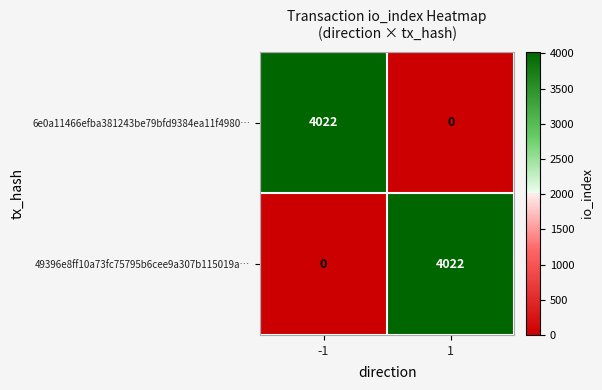

At 1, list the series in order from smallest to largest.

6e0a11466efba381243be79bfd9384ea11f4980…, 49396e8ff10a73fc75795b6cee9a307b115019a…